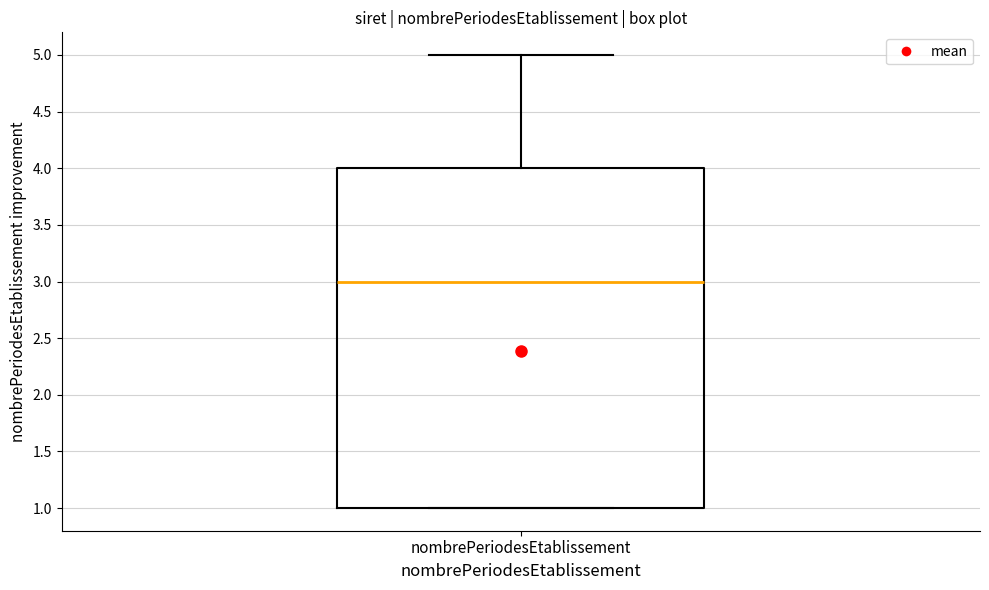

Where does the median line of the box for nombrePeriodesEtablissement sit on the y-axis? The values are not printed on the chart, so give them approximately, as read against the axis.

3